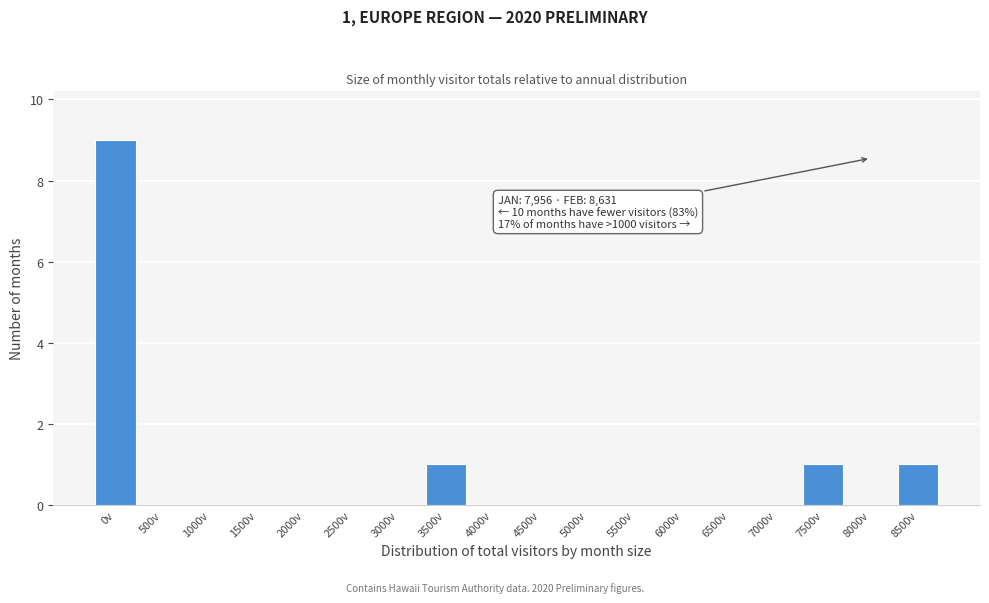

Reading left to right, what are all the values shown in this chart?

0v=9	500v=0	1000v=0	1500v=0	2000v=0	2500v=0	3000v=0	3500v=1	4000v=0	4500v=0	5000v=0	5500v=0	6000v=0	6500v=0	7000v=0	7500v=1	8000v=0	8500v=1